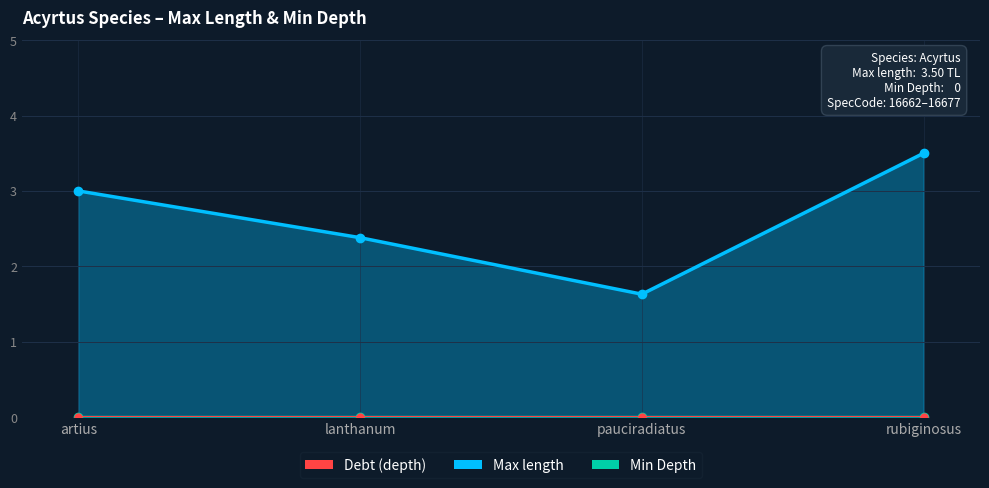

True or false: Max length and Debt (depth) cross at least once.

False